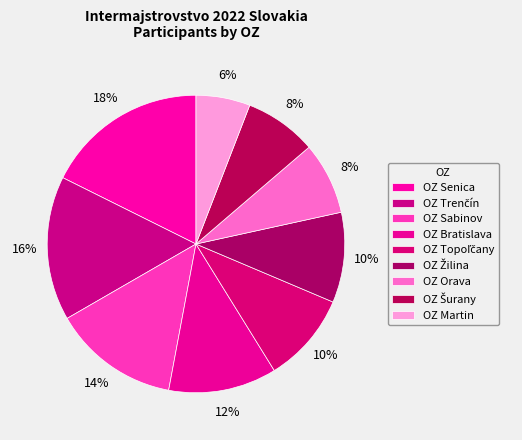

Which slice is the largest?

OZ Senica